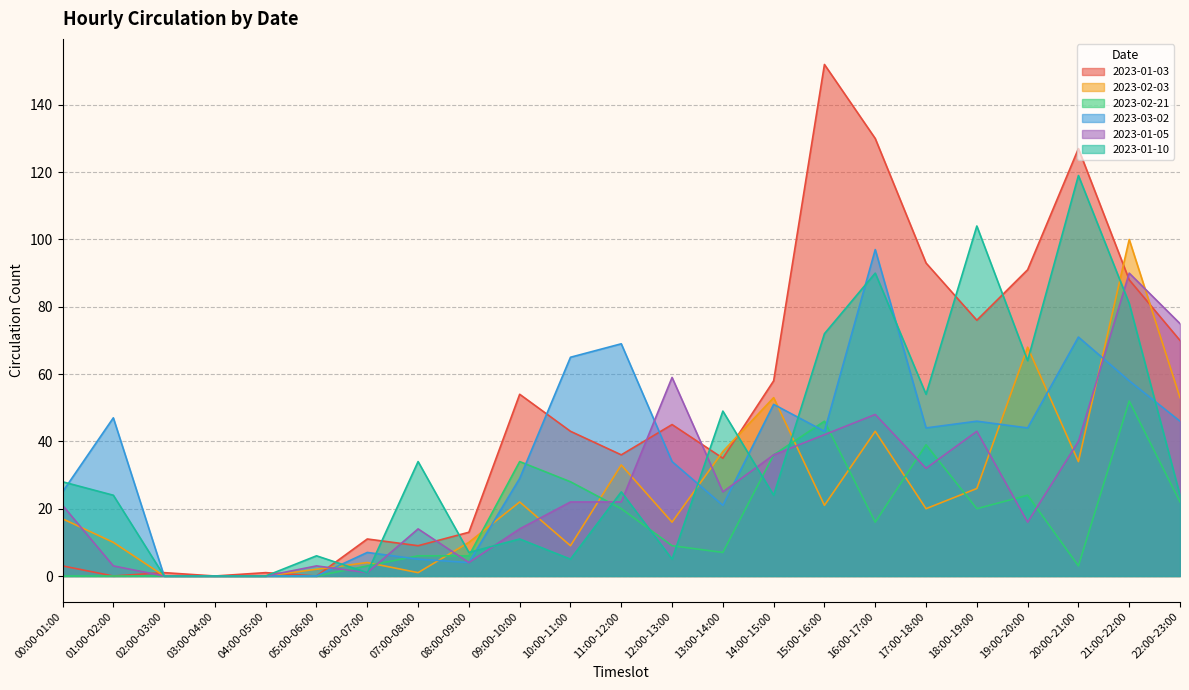

What is the difference between the maximum and second lowest values in the 2023-01-03 series?

152